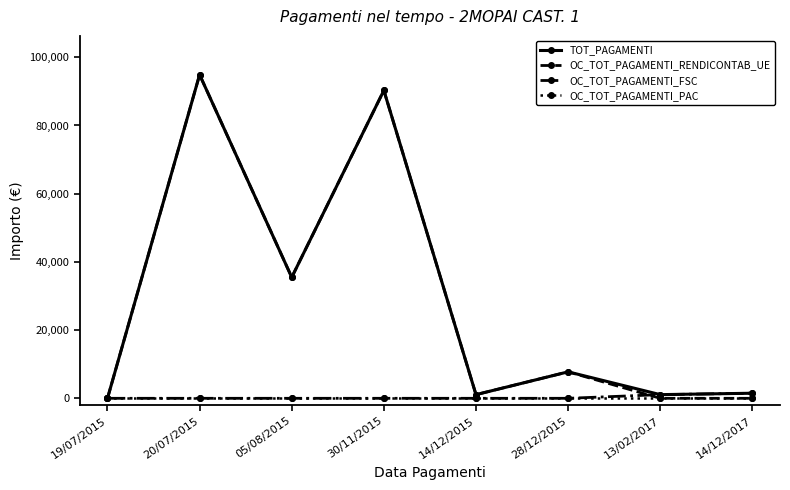

What is the total value across all series at 05/08/2015?

70955.9